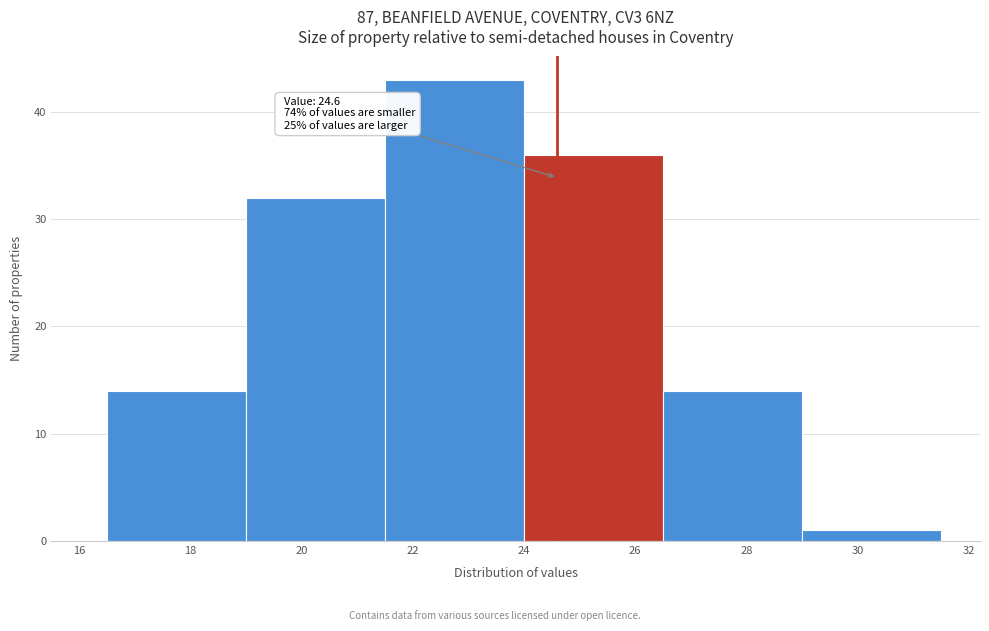

Over which range of the x-axis is the bar tallest?

21.5 to 24.0